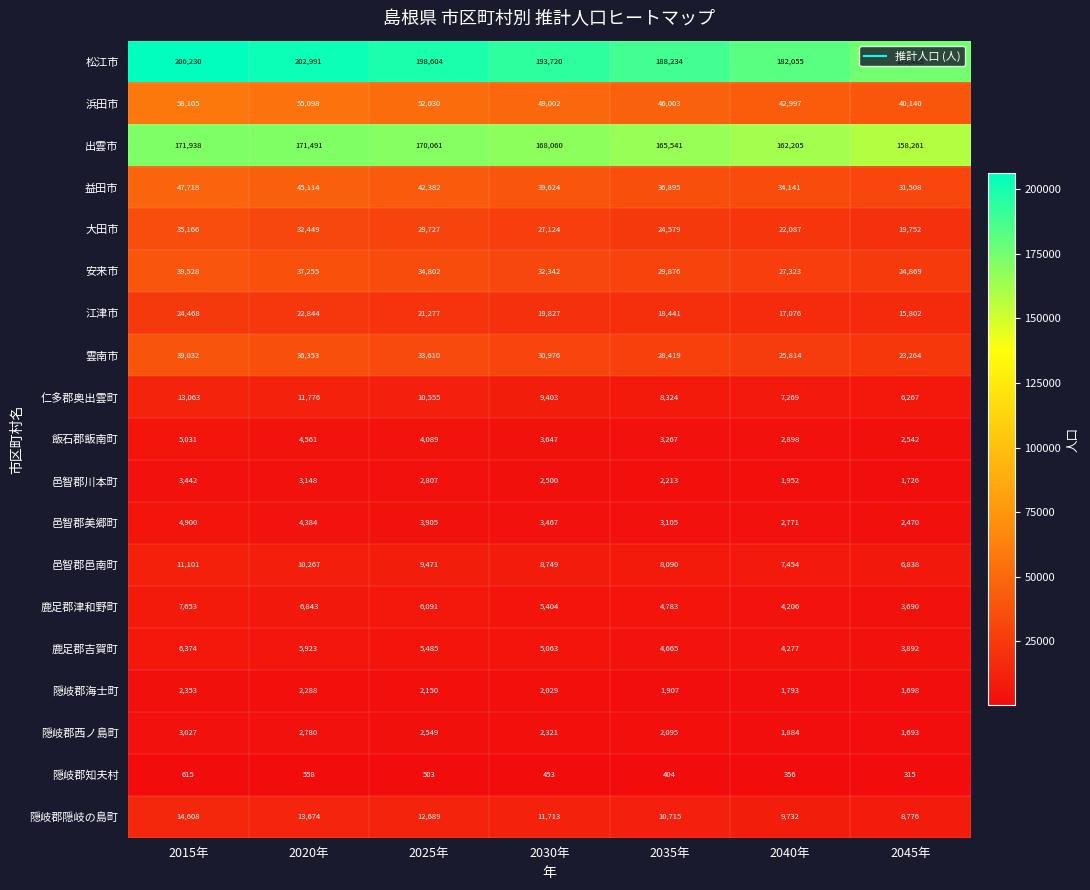

What is the difference between the highest and lowest values at 2045年?

175170